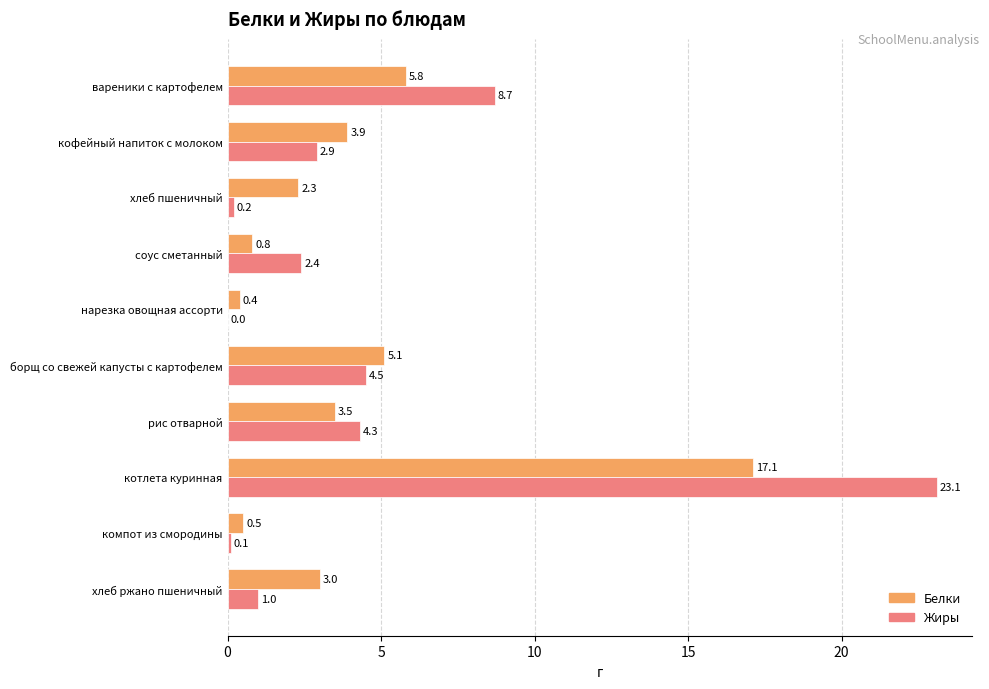

Is it true that Жиры equals 0.2 at хлеб пшеничный?

True